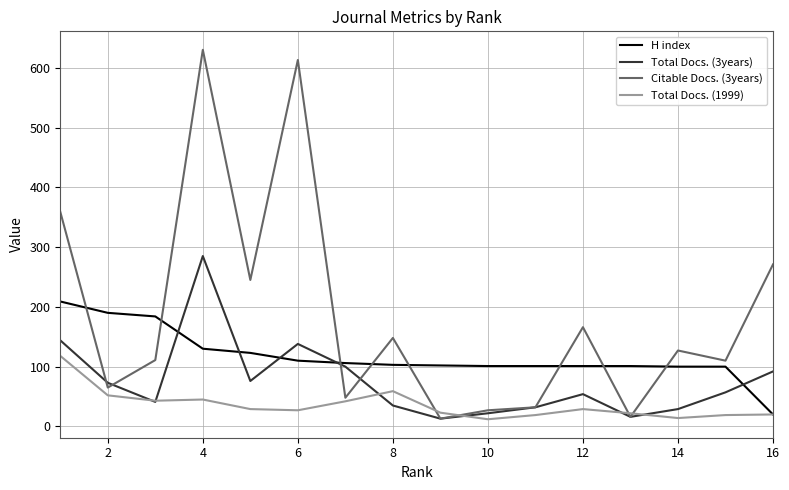

What is the greatest value displayed?

630